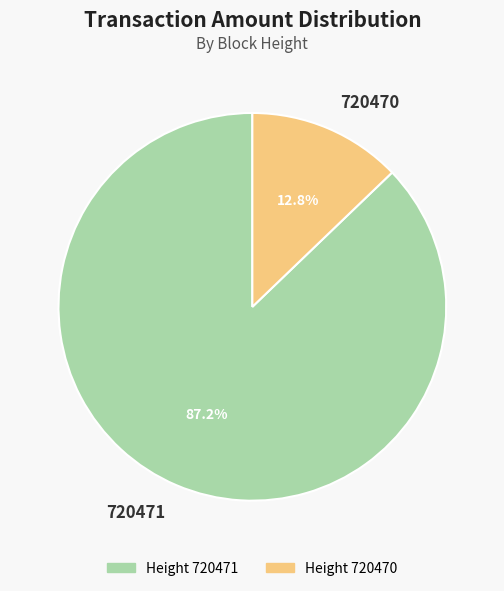

What percentage is the 720471 slice, to the nearest percent?

87%